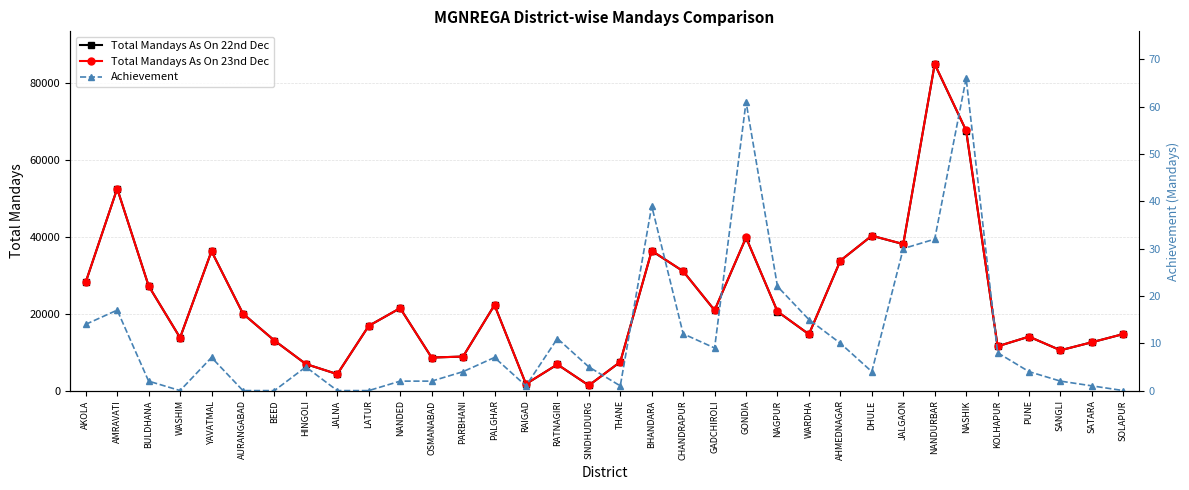

True or false: Total Mandays As On 23nd Dec and Total Mandays As On 22nd Dec cross at least once.

False